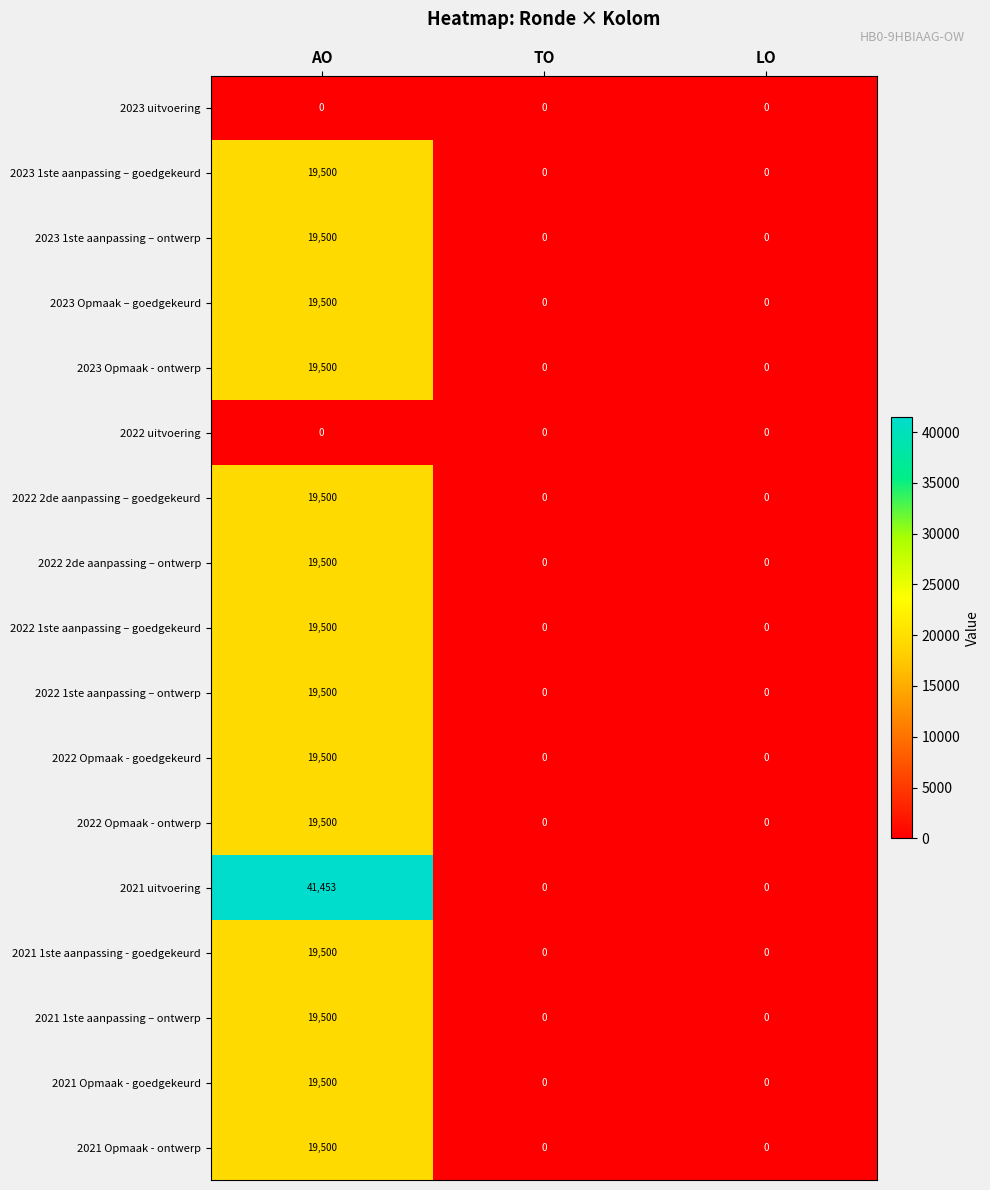

What is the difference between the maximum and second lowest values in the 2023 Opmaak - ontwerp series?

19500